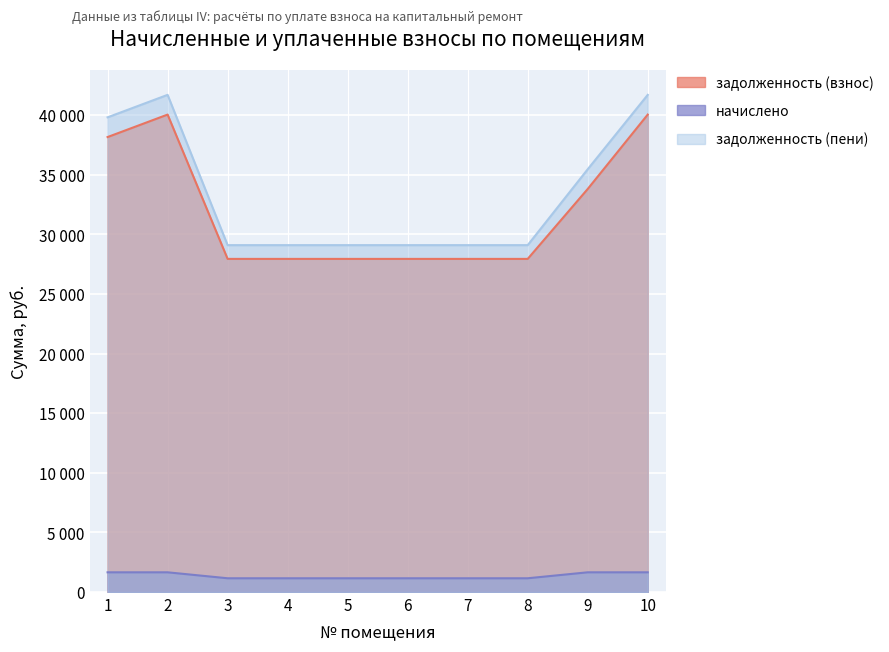

What are all the series names shown in the legend?

задолженность (взнос), начислено, задолженность (пени)